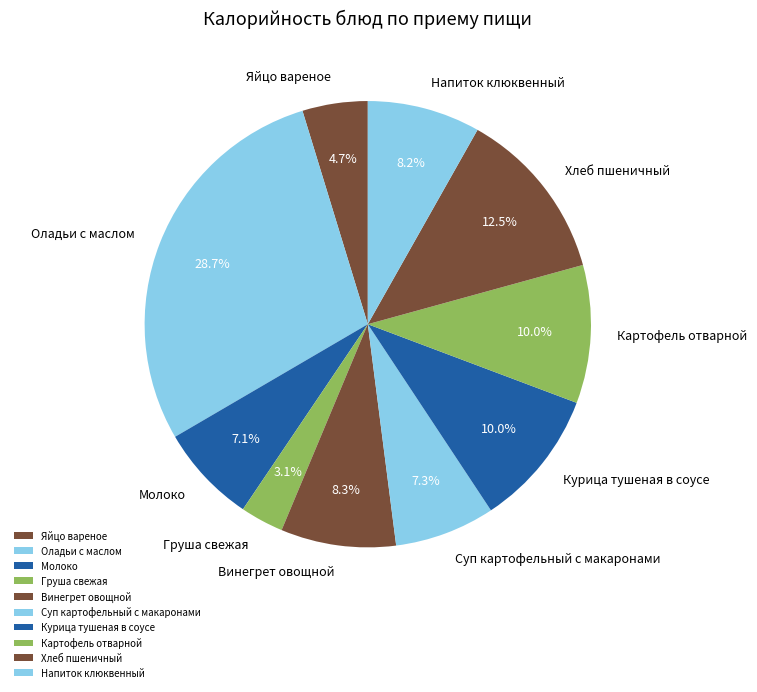

Which slice is the smallest?

Груша свежая